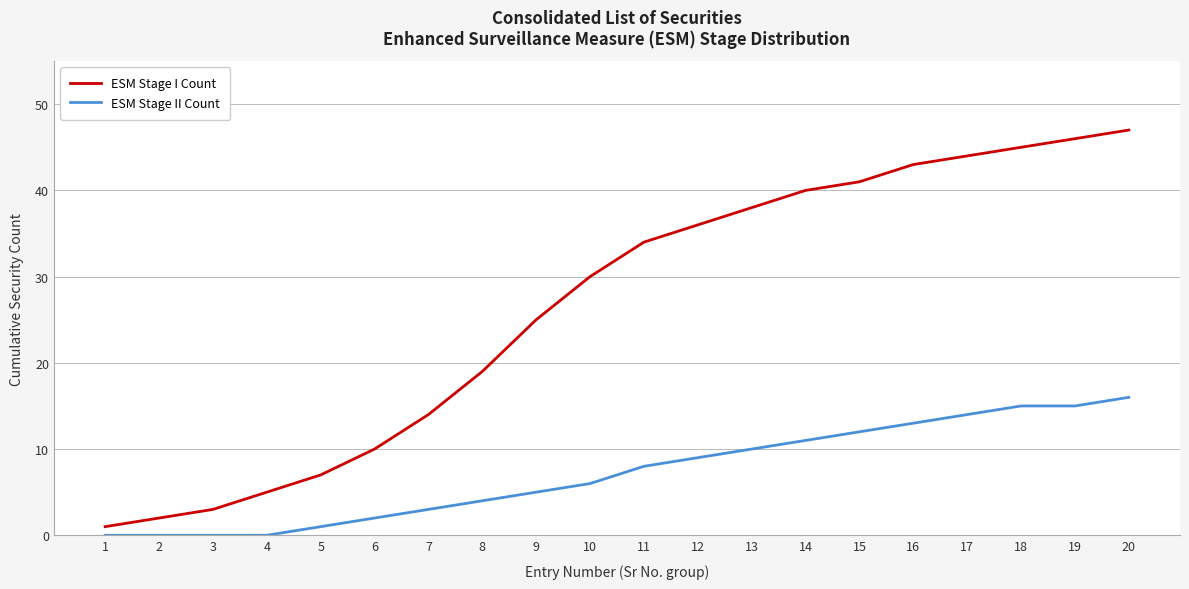

What is the spread (max minus min) of values at 4?

5